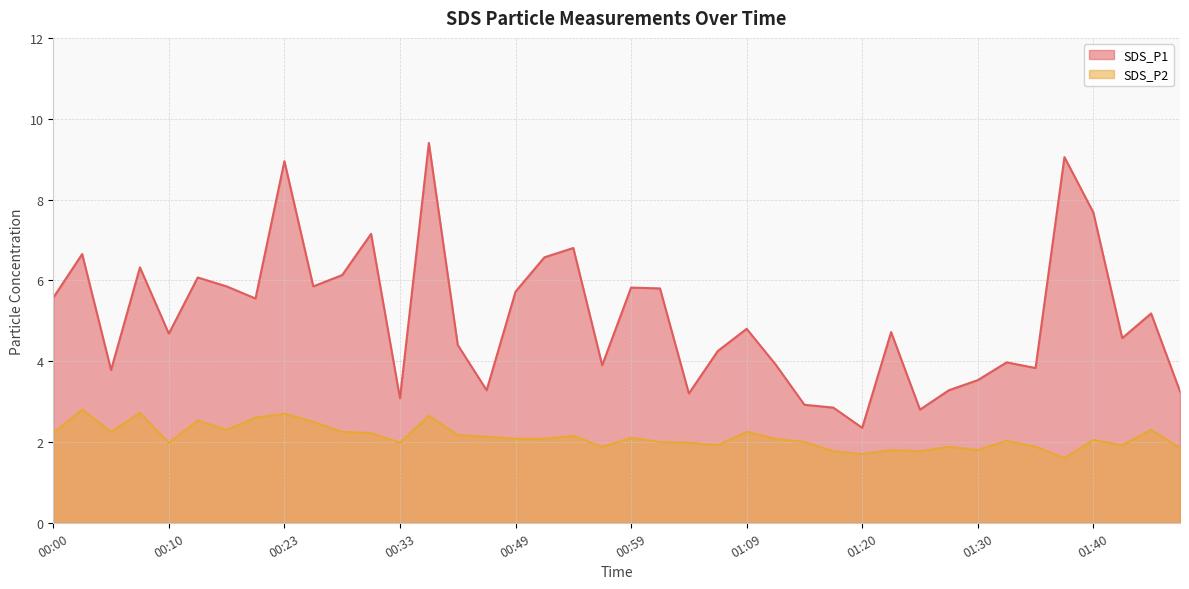

True or false: SDS_P2 and SDS_P1 cross at least once.

False